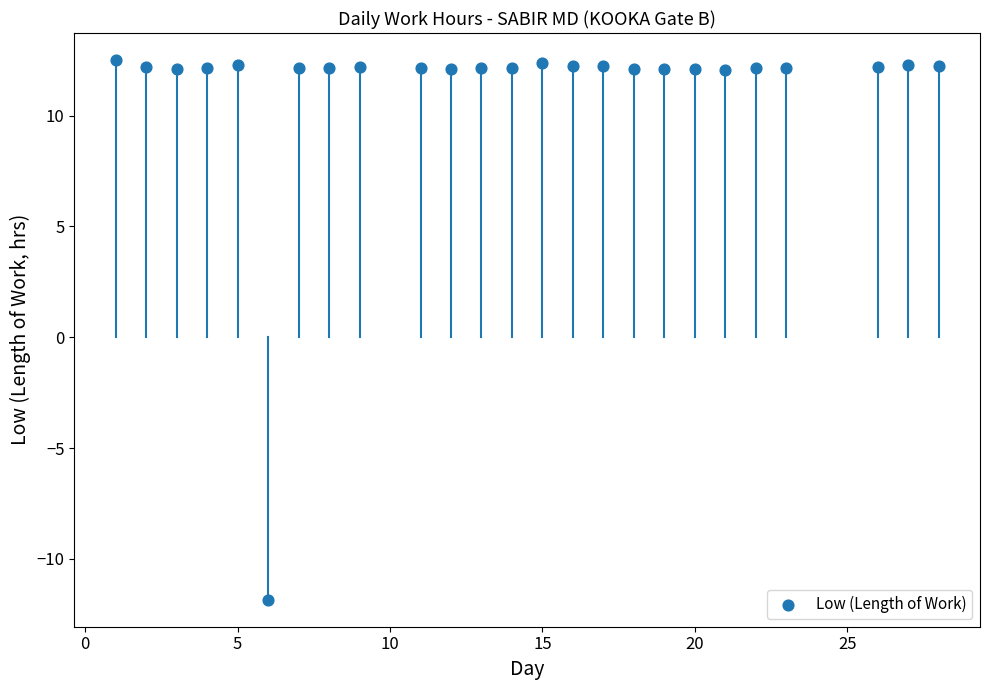

What is the range of X values (max minus min)?

27.0